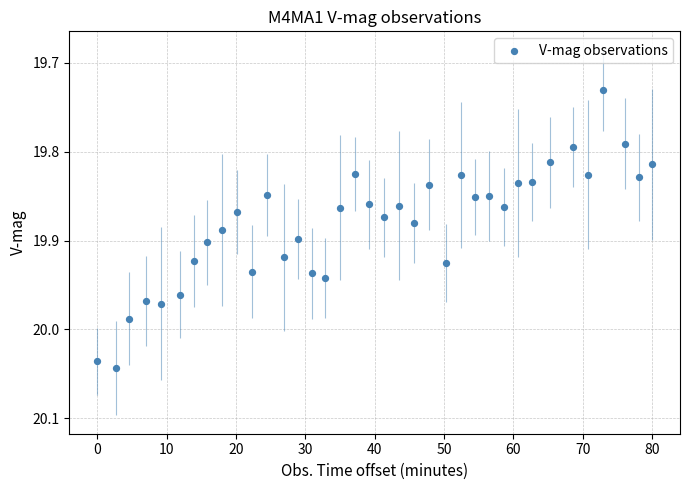

What is the range of Y values (max minus min)?

0.3